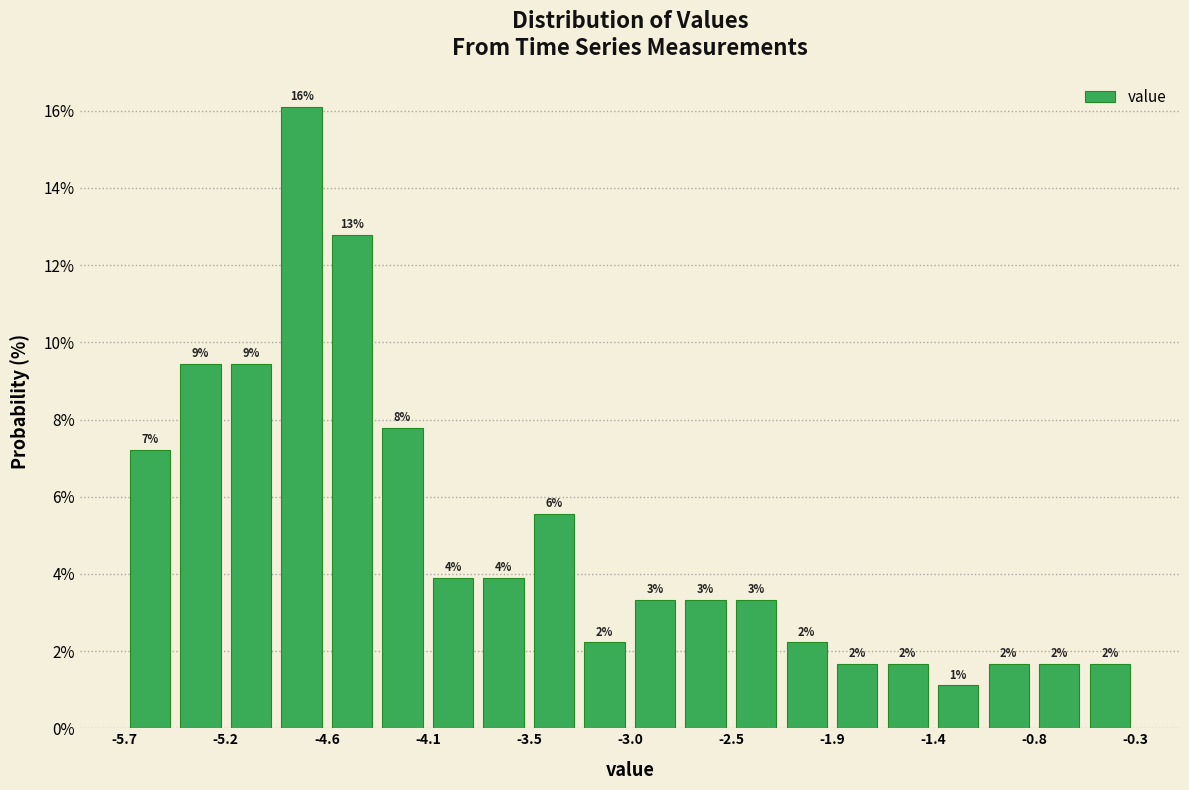

Around what value on the x-axis is the tallest bar? Give the approximate position of its centre, as read against the axis.

-4.8